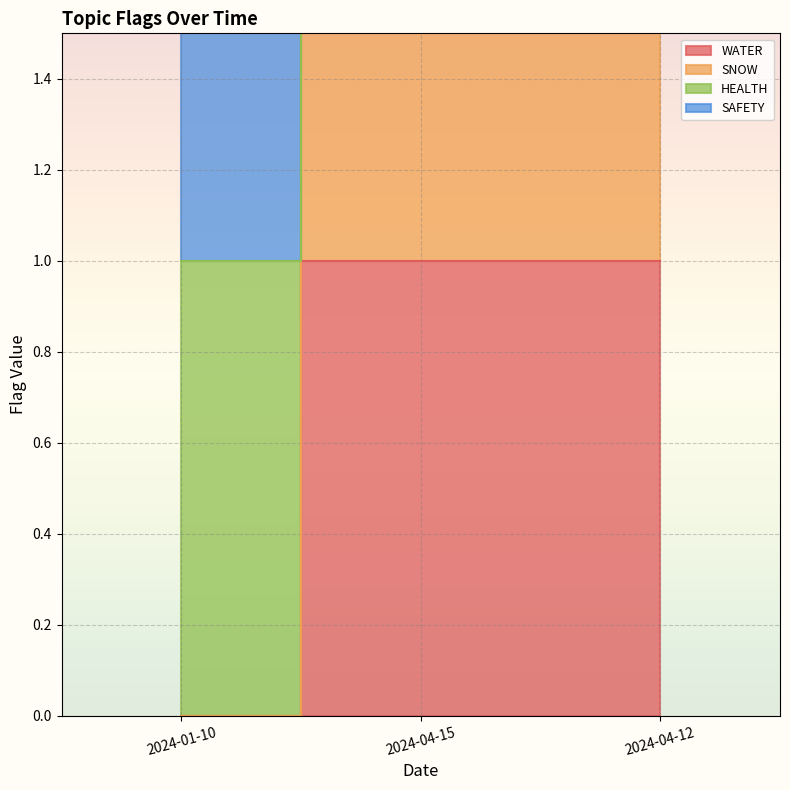

What is the maximum value for WATER?

1